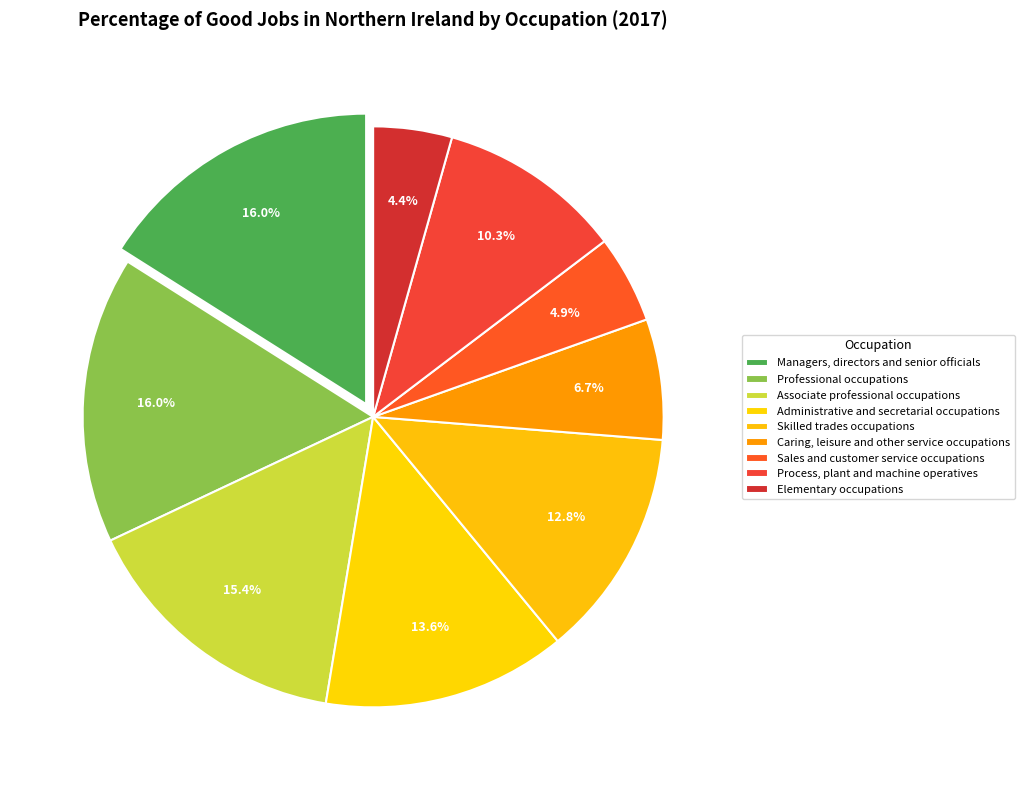

To the nearest percent, what percentage of the pie is Managers, directors and senior officials?

16%